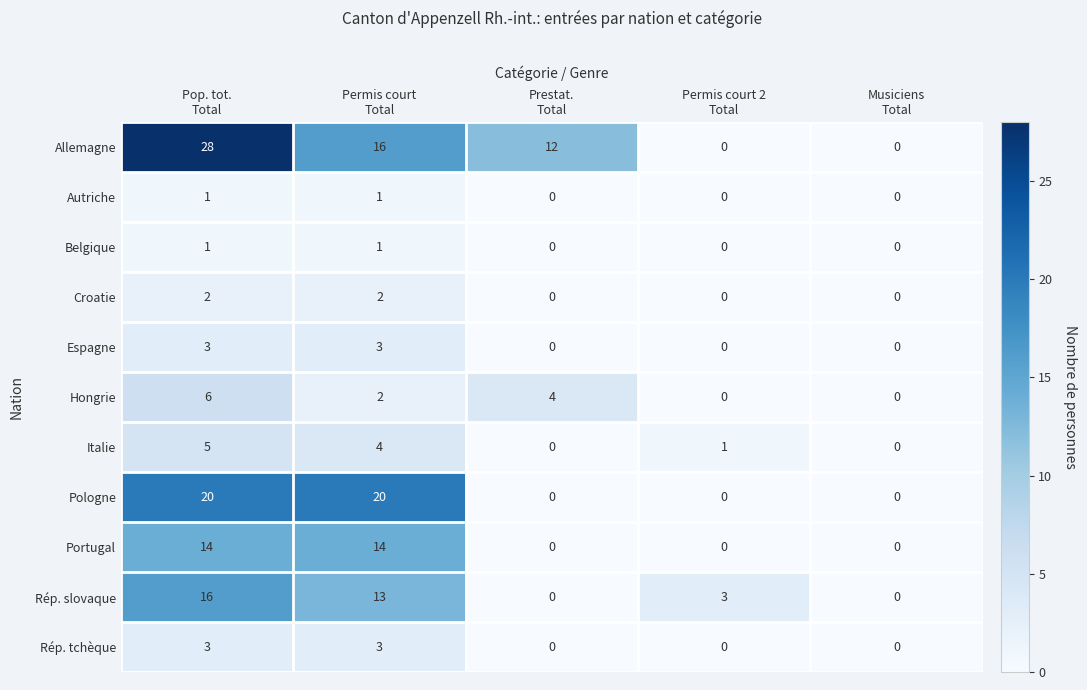

What is the total value across all series at Permis court 2
Total?

4